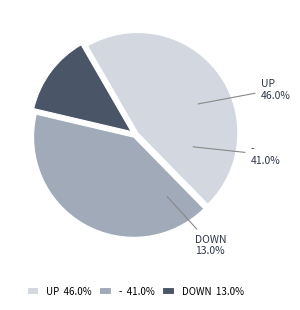

What percentage do down and - together represent?

54.0%